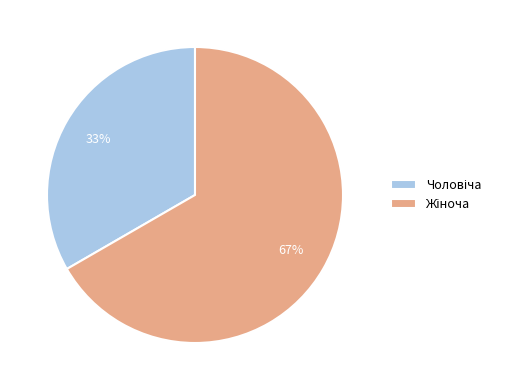

Count the number of slices in the pie.

2